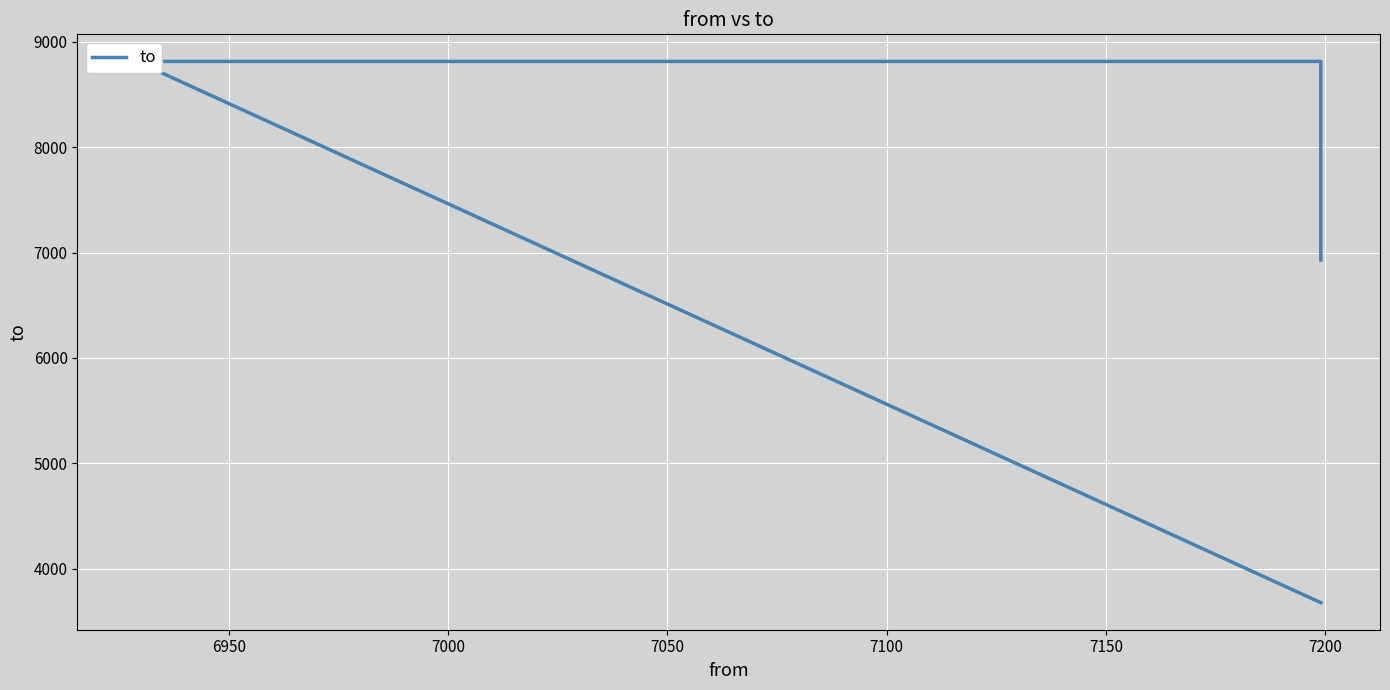

True or false: the data has more than 0 interior local peaks.

False